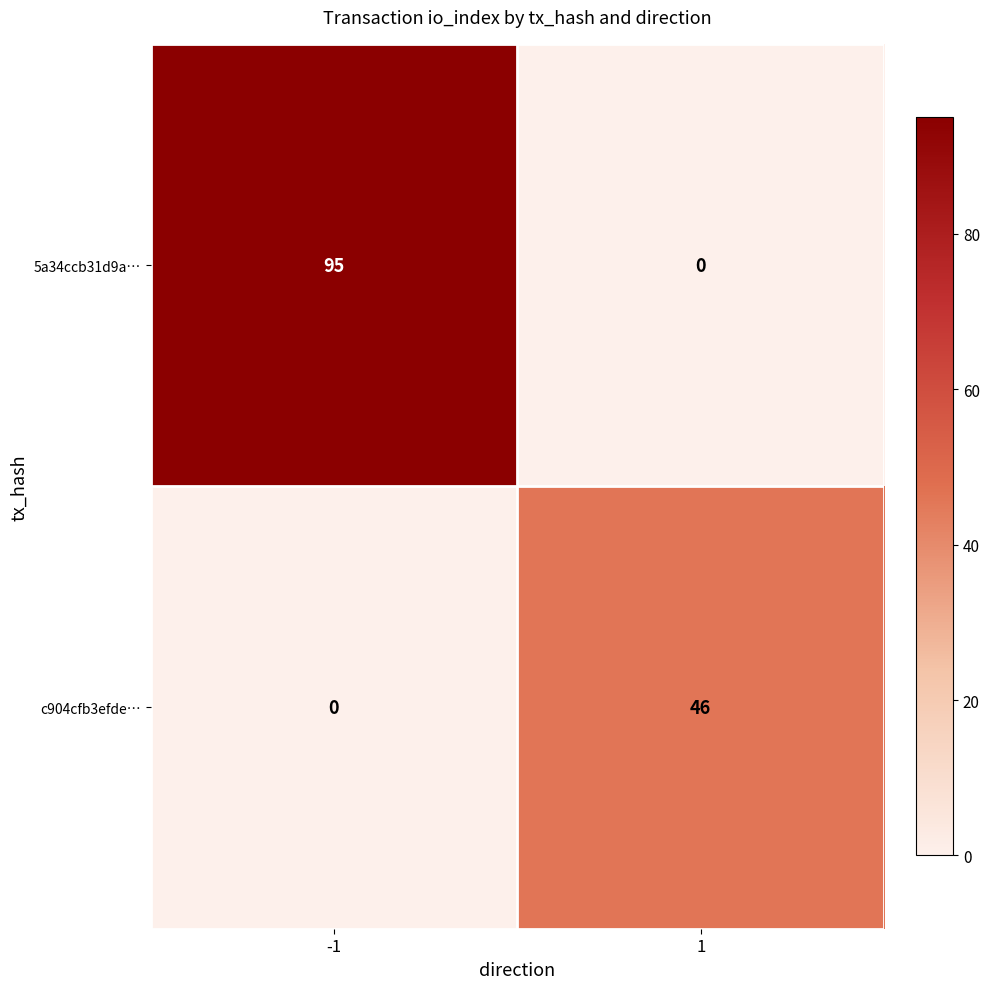

Is it true that c904cfb3efde… equals 16 at 1?

False